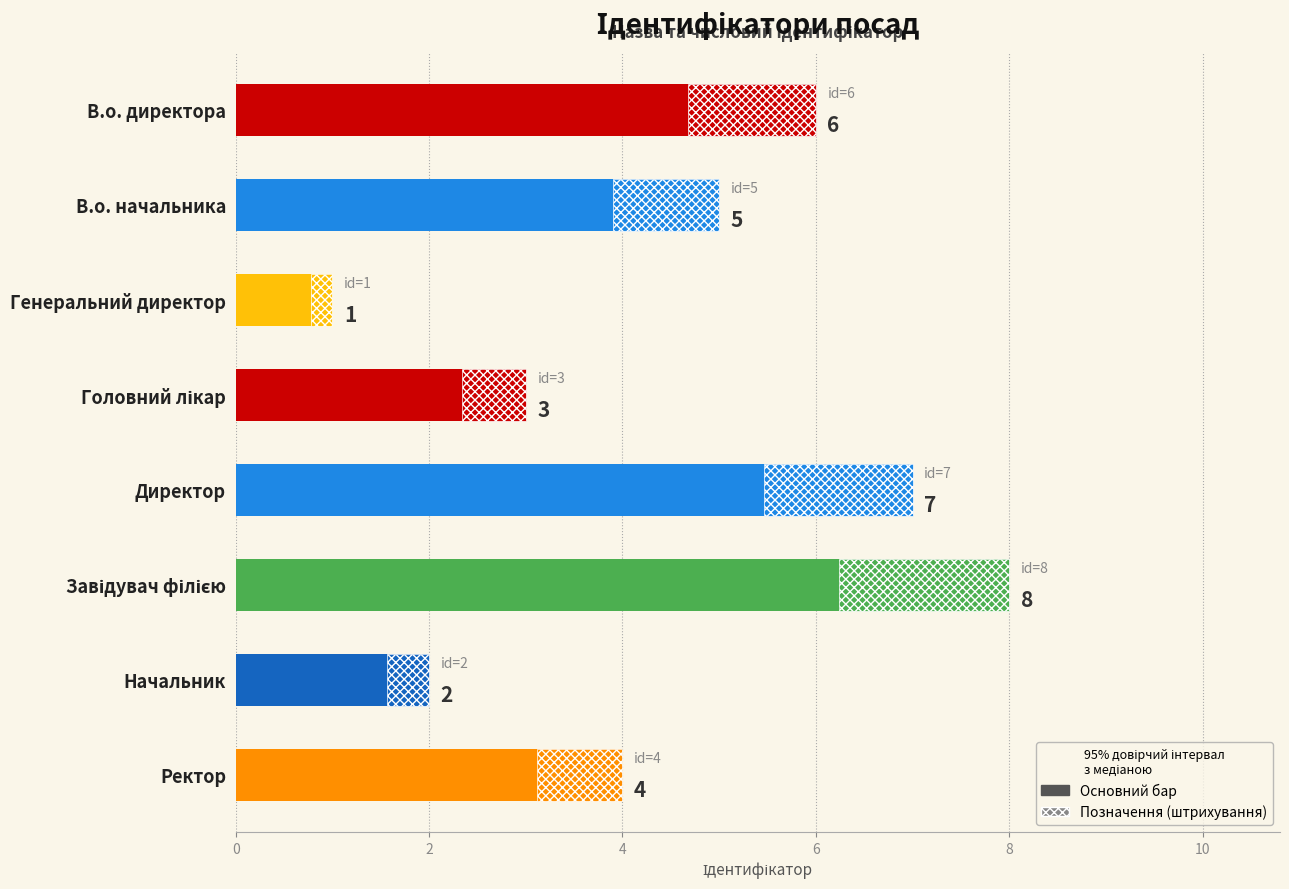

What is the minimum value shown in the chart?

1